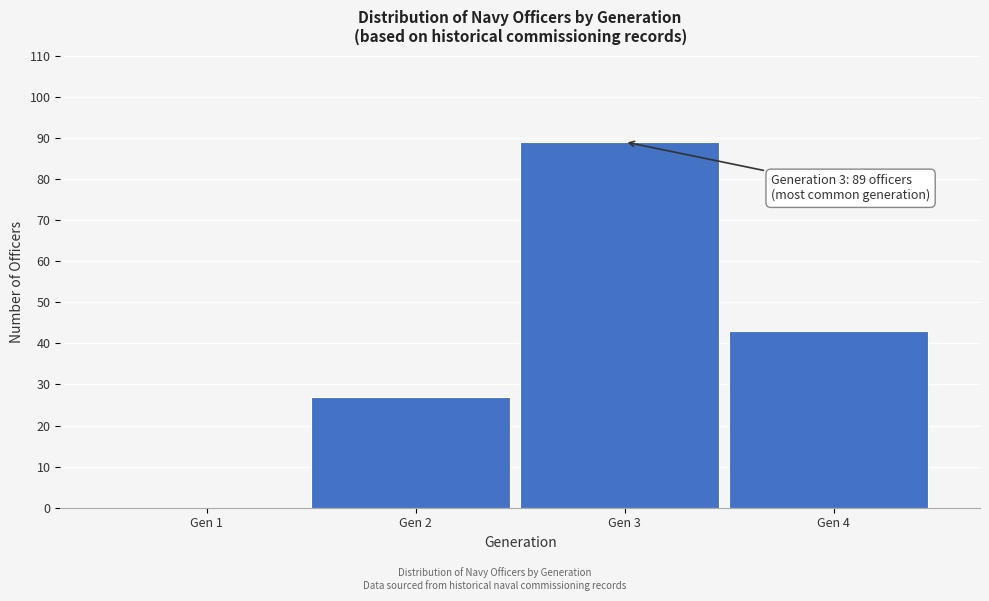

Reading right to left, what are all the values shown in this chart?

Gen 4=43	Gen 3=89	Gen 2=27	Gen 1=0